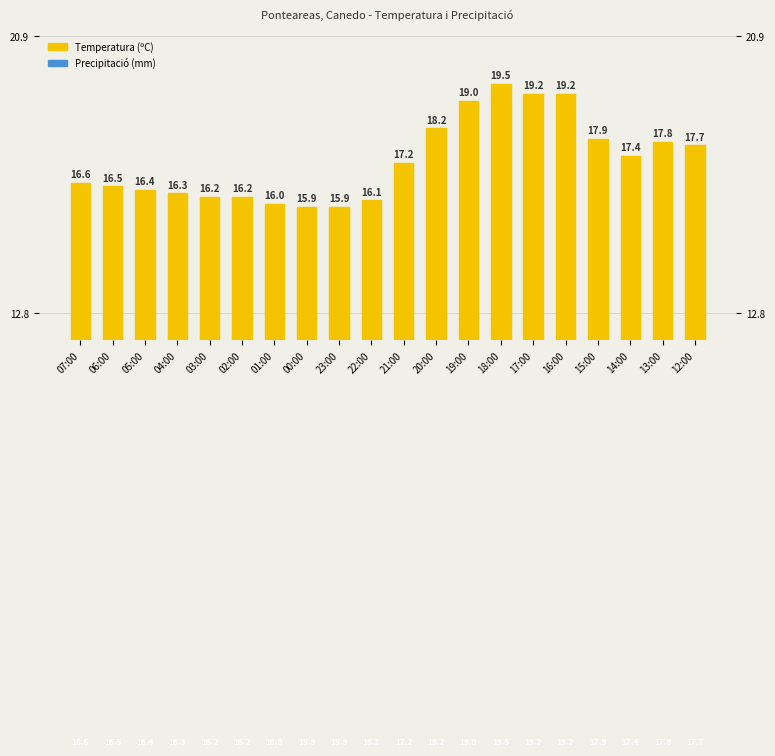

At which category is the sum across all series the highest?

18:00